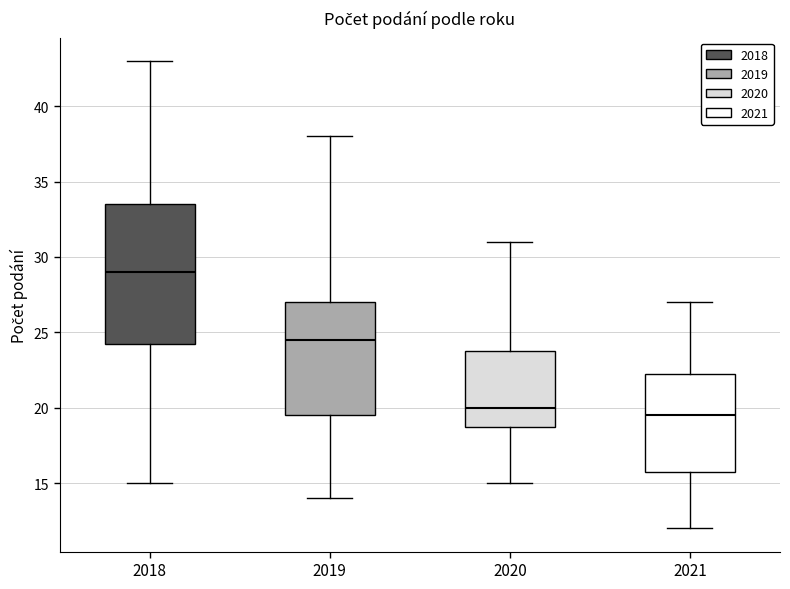

Reading left to right, transcribe this box plot: for each box, give where its median line is, the range the box spans, and where its two whiskers end, as read against the y-axis. The values are not printed on the chart, so give them approximately, as read against the axis.

2018: median 29.0, box 24.5 to 33.5, whiskers 15.0 to 43.0
2019: median 24.5, box 19.5 to 27.0, whiskers 14.0 to 38.0
2020: median 20.0, box 19.0 to 24.0, whiskers 15.0 to 31.0
2021: median 19.5, box 16.0 to 22.5, whiskers 12.0 to 27.0